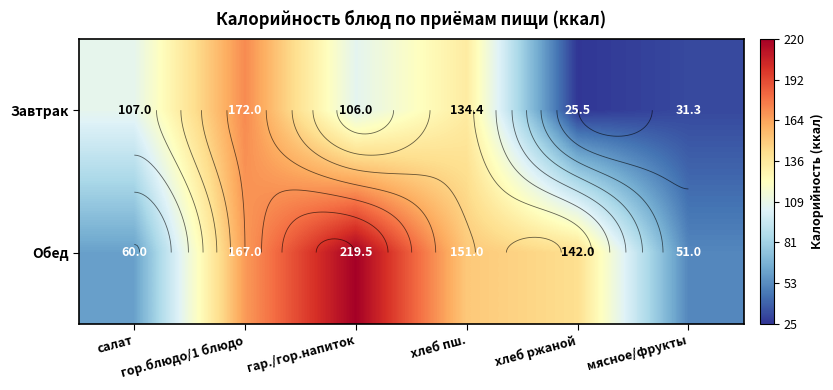

The value of Обед at гар./гор.напиток is 219.5. True or false?

True